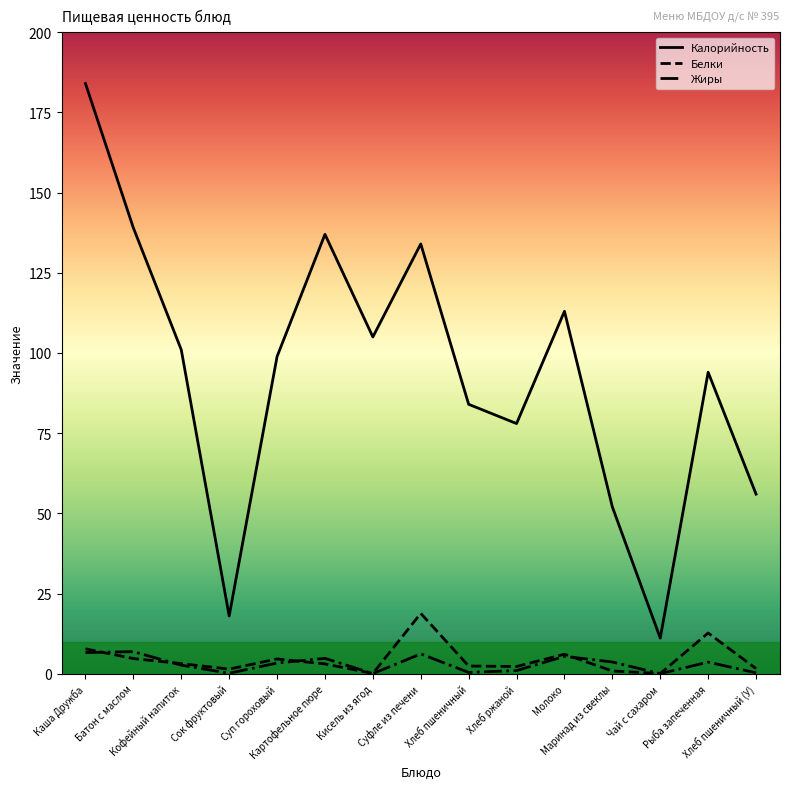

Which series has the widest spread of values?

Калорийность